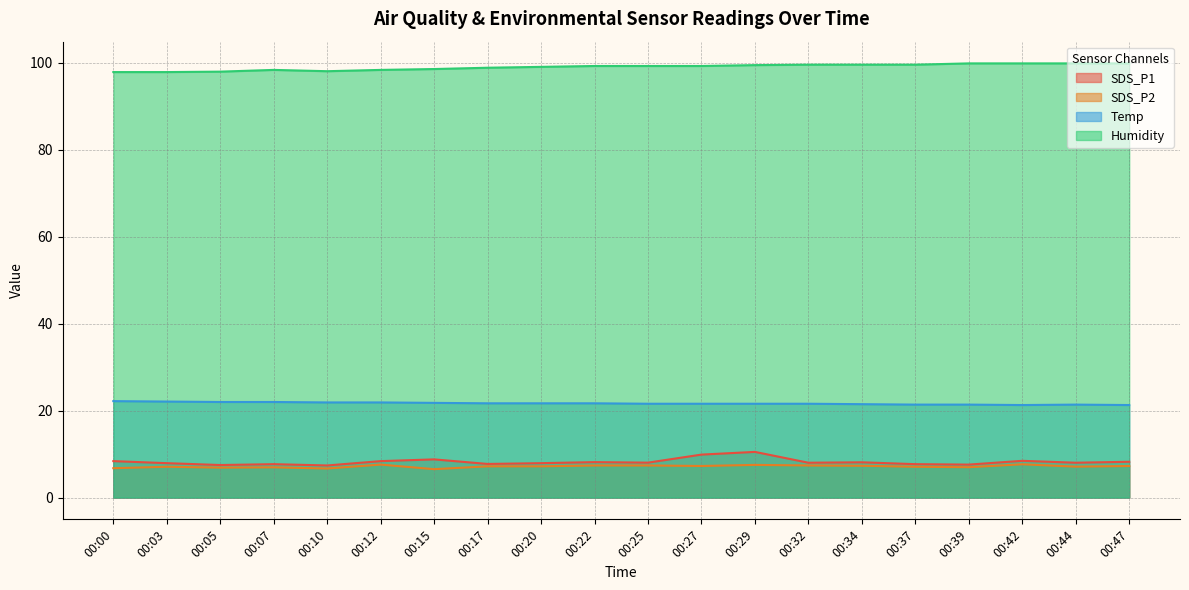

Rank the series at 00:12 from lowest to highest value.

SDS_P2, SDS_P1, Temp, Humidity